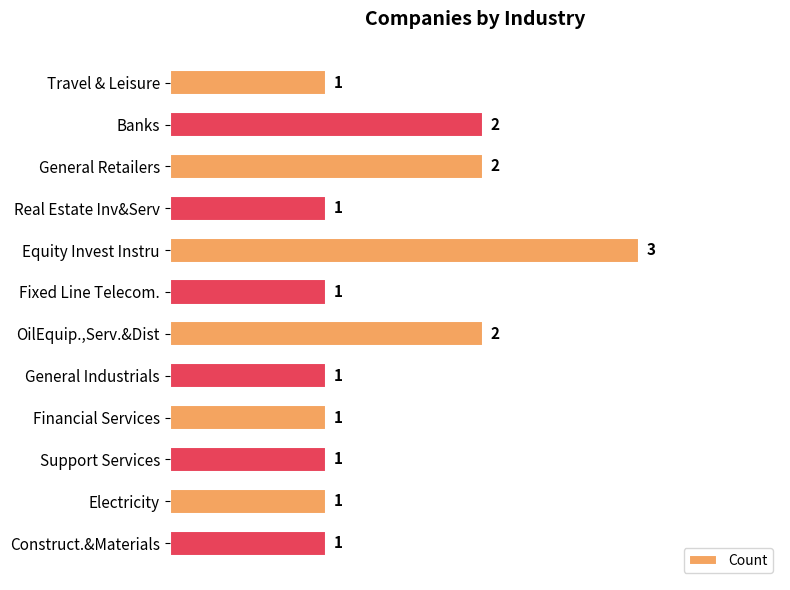

Reading top to bottom, extract all data points from this chart.

1	2	2	1	3	1	2	1	1	1	1	1